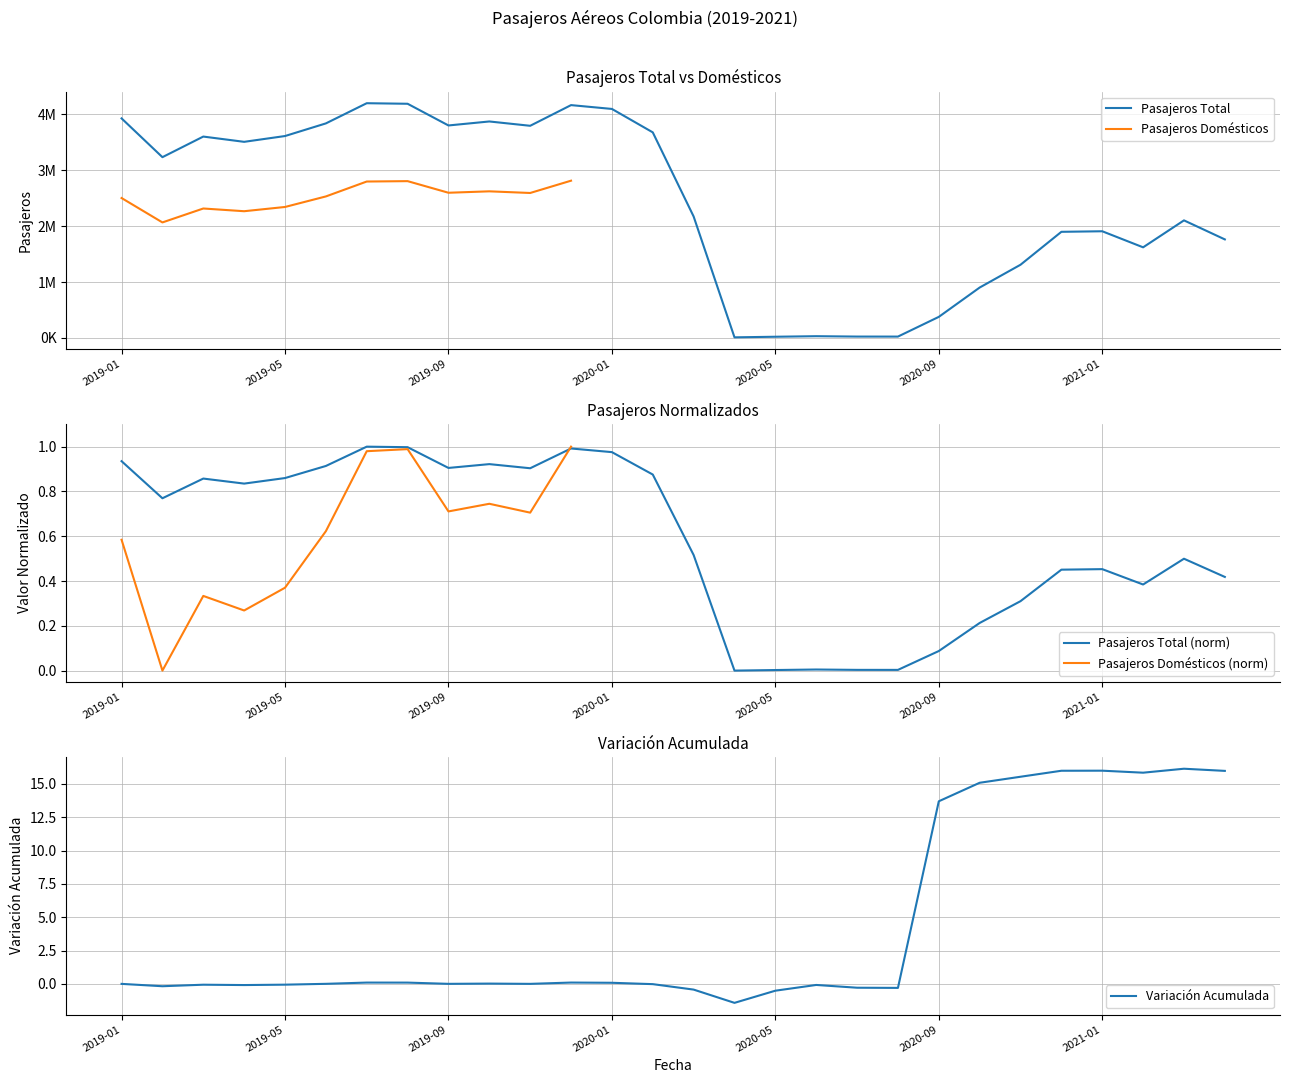

True or false: the data shows 4190175 at 2019-08.

True